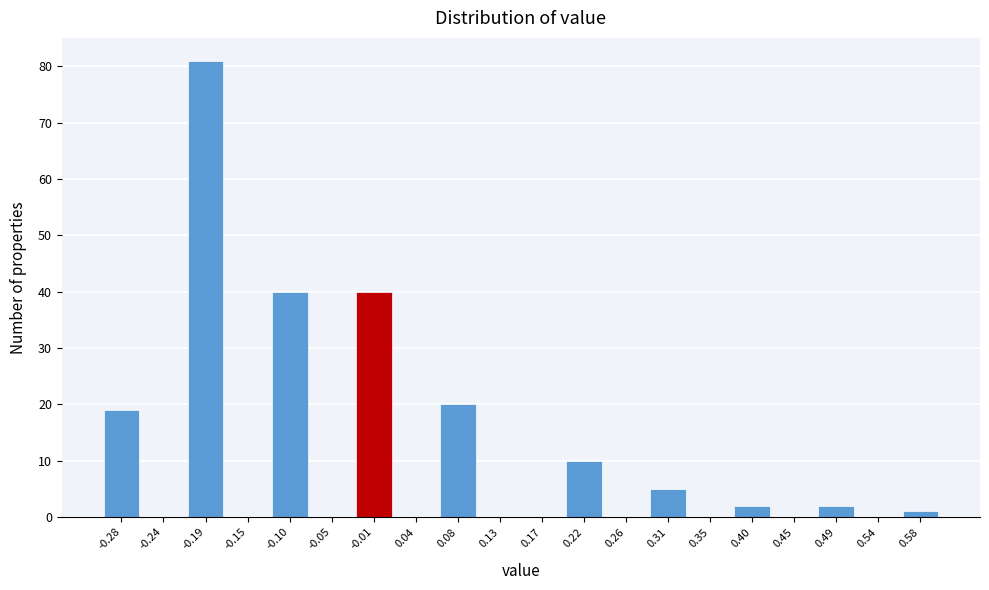

How tall is the bar that spans 0.380 to 0.425 on the x-axis? Neither the bar edges nor the heights are printed on the chart, so give them approximately, as read against the axes.

2